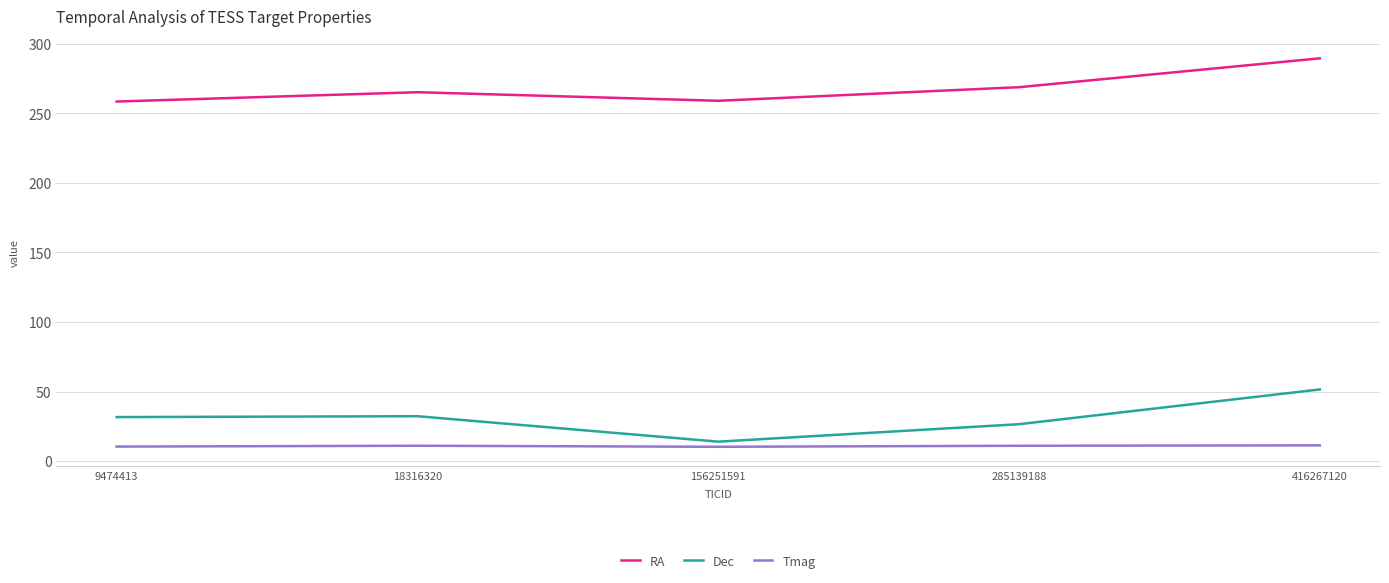

Is the value of Tmag at 18316320 greater than the value of RA at 416267120?

No